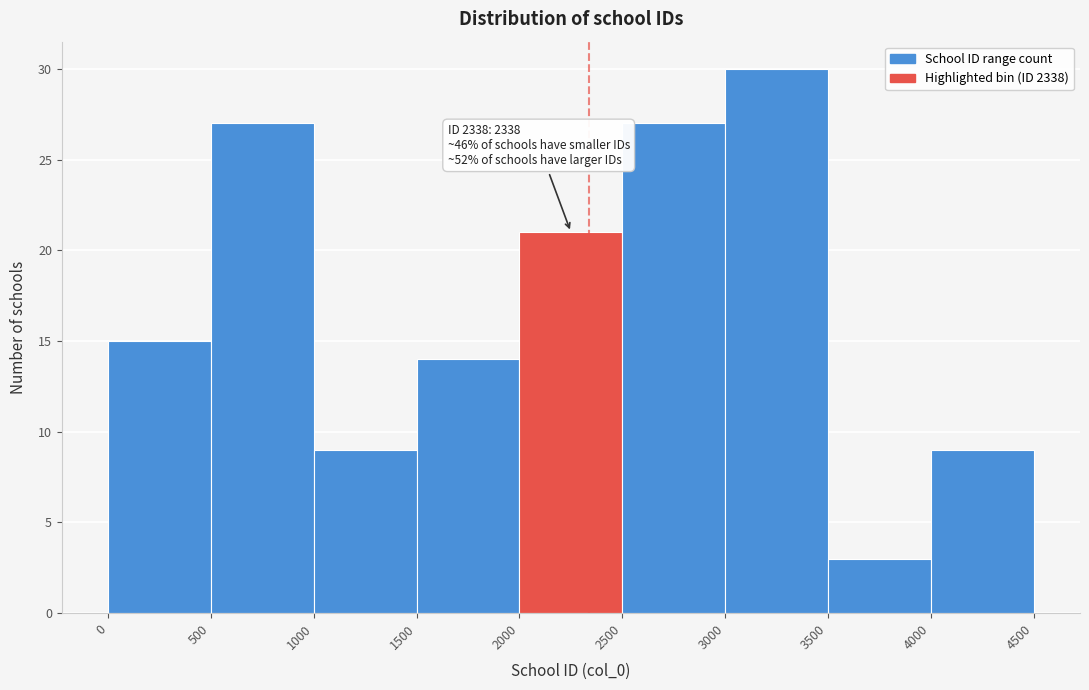

Which range on the x-axis has the tallest bar?

3000 to 3500